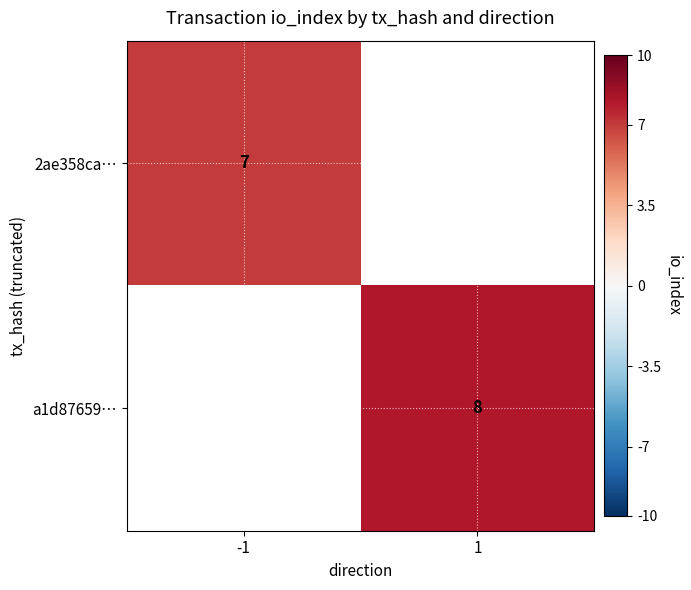

Count the number of data series in this chart.

2